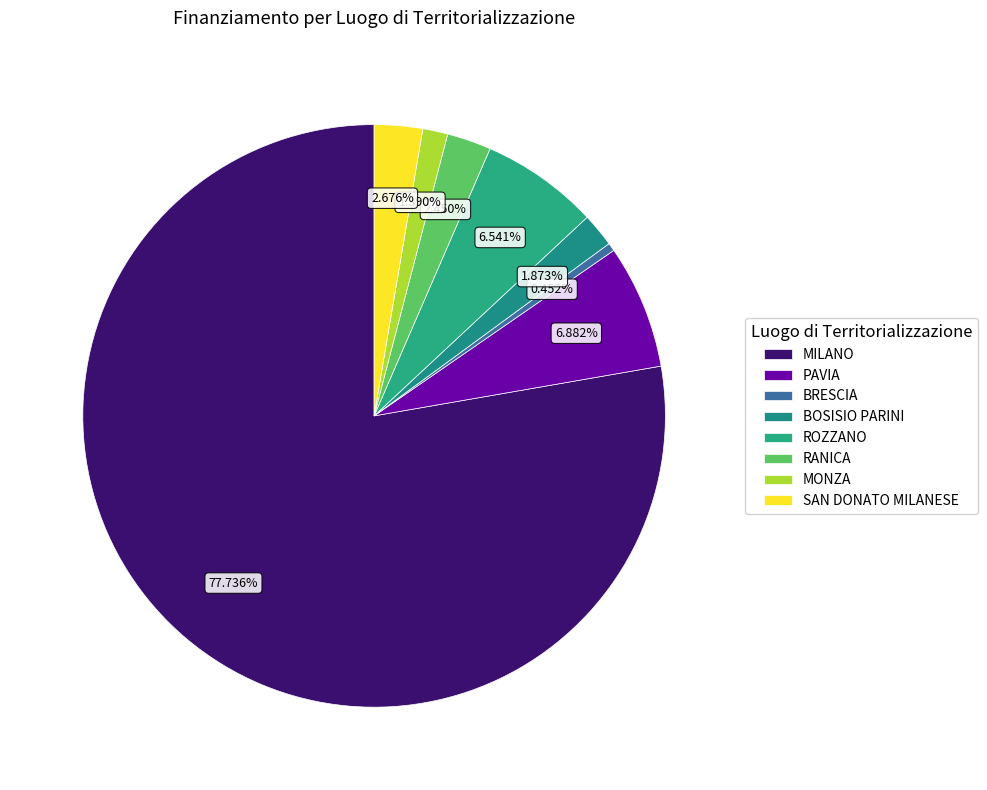

Does any single category account for the majority?

Yes